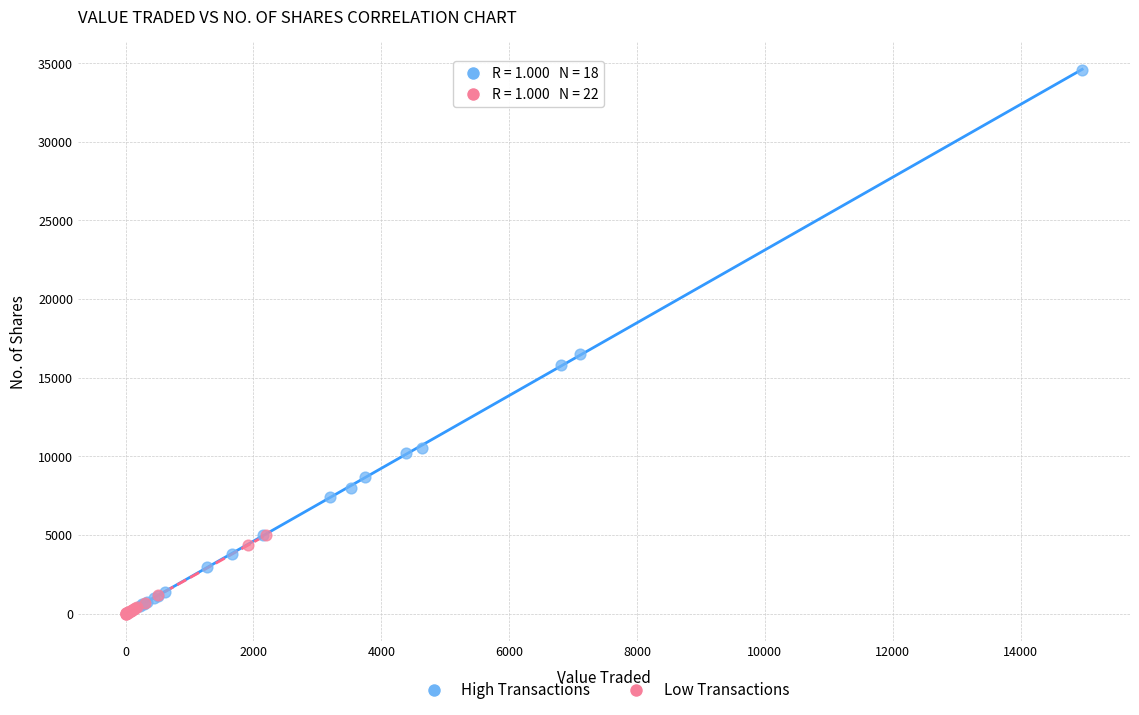

Which series has the largest Y range (max minus min)?

High Transactions